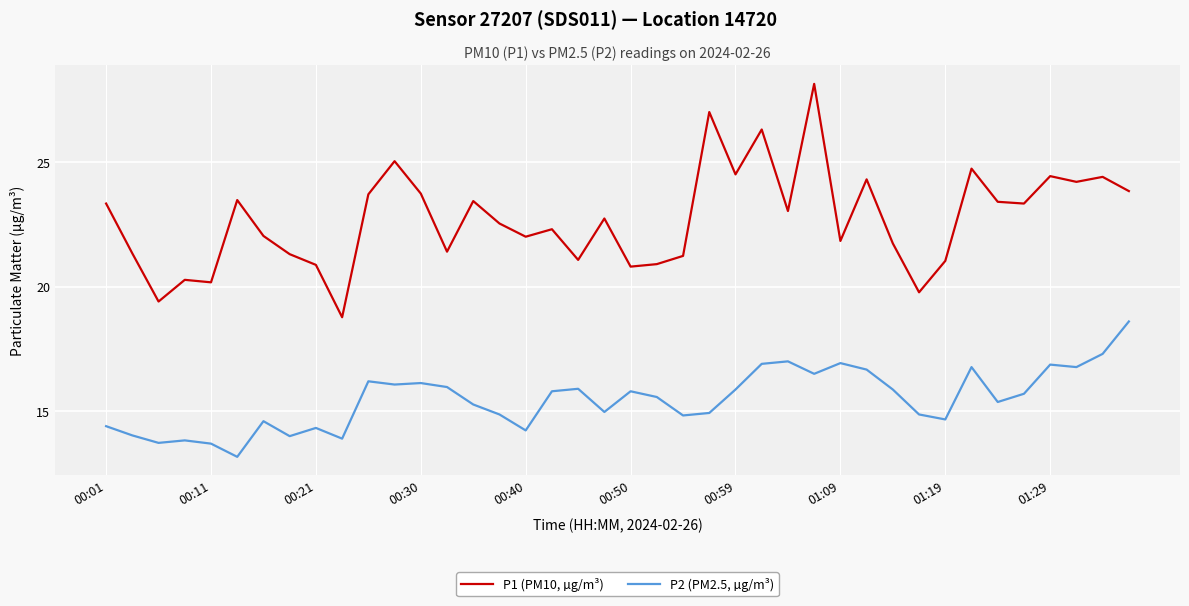

Which series has the largest total across all categories?

P1 (PM10, µg/m³)